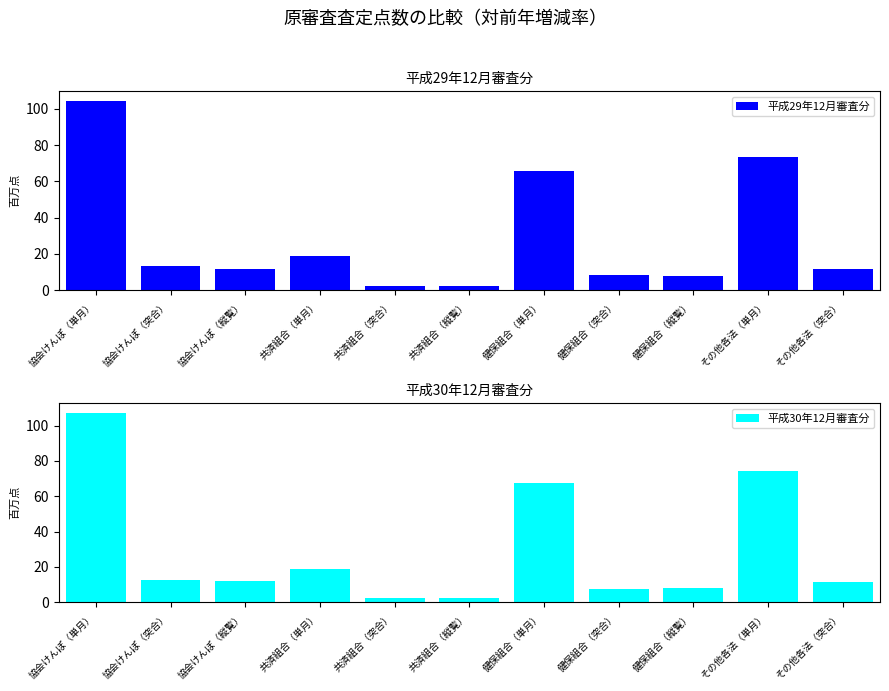

The 平成30年12月審査分 series shows 11.6 at 健保組合（突合）. True or false?

False